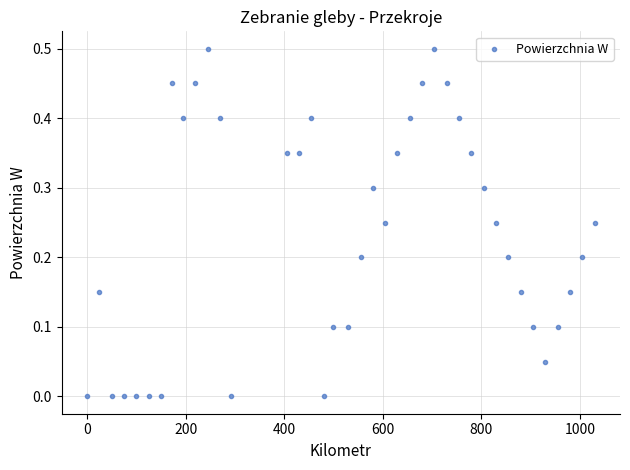

What is the range of X values (max minus min)?

1030.0